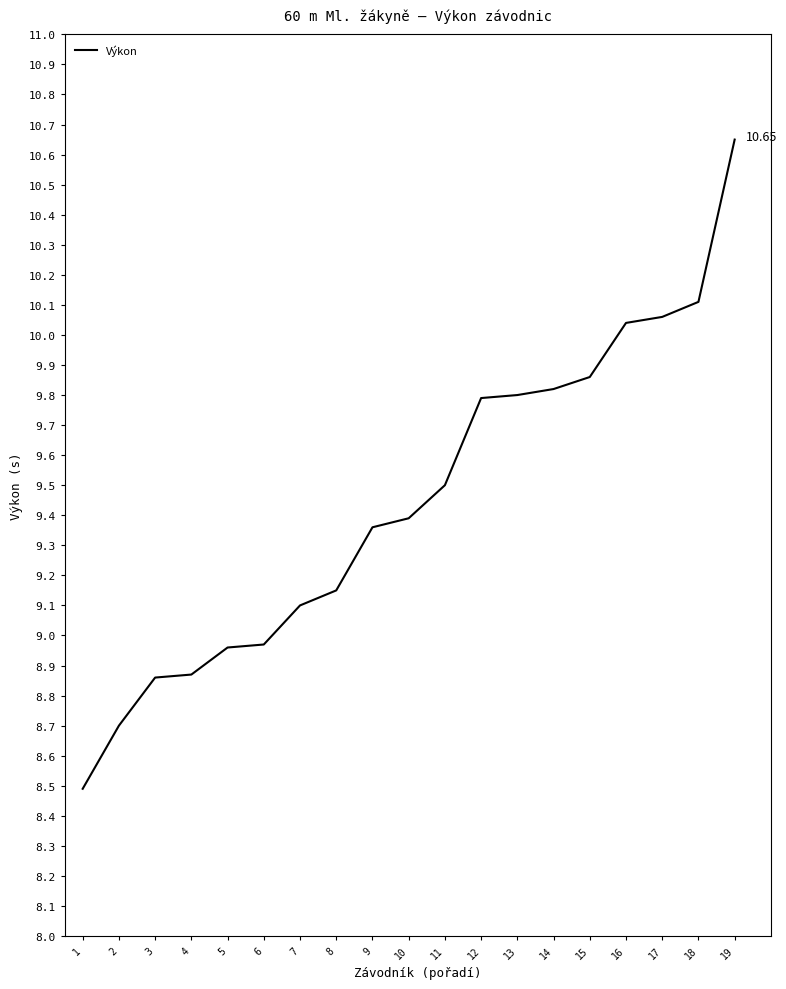

What is the difference between the maximum and minimum values?

2.2